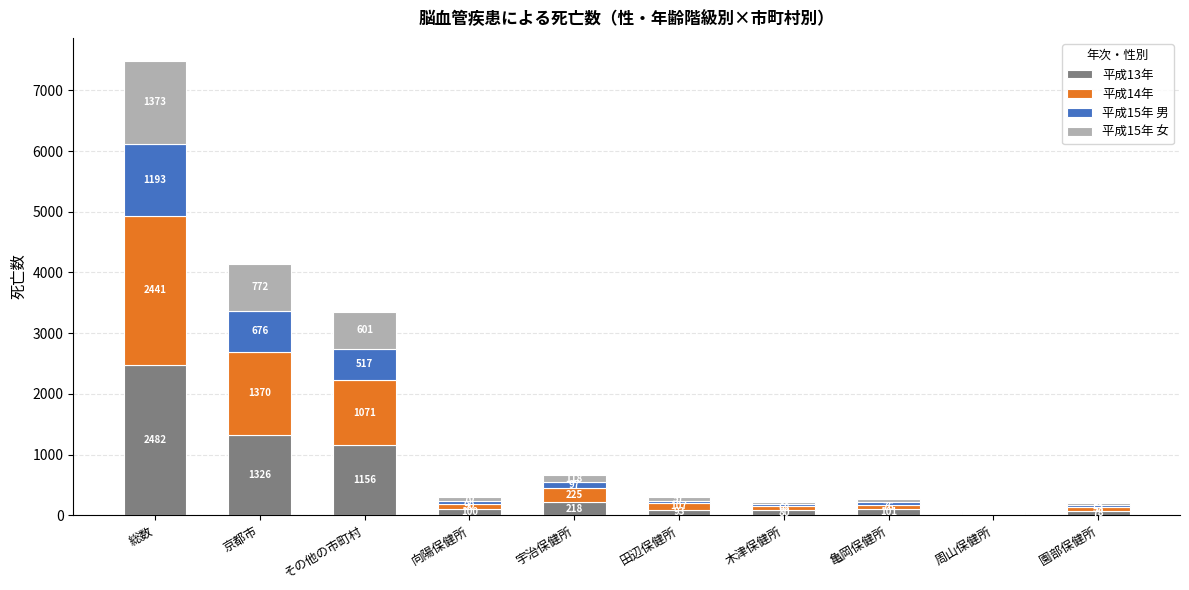

What is the maximum value for 平成13年?

2482